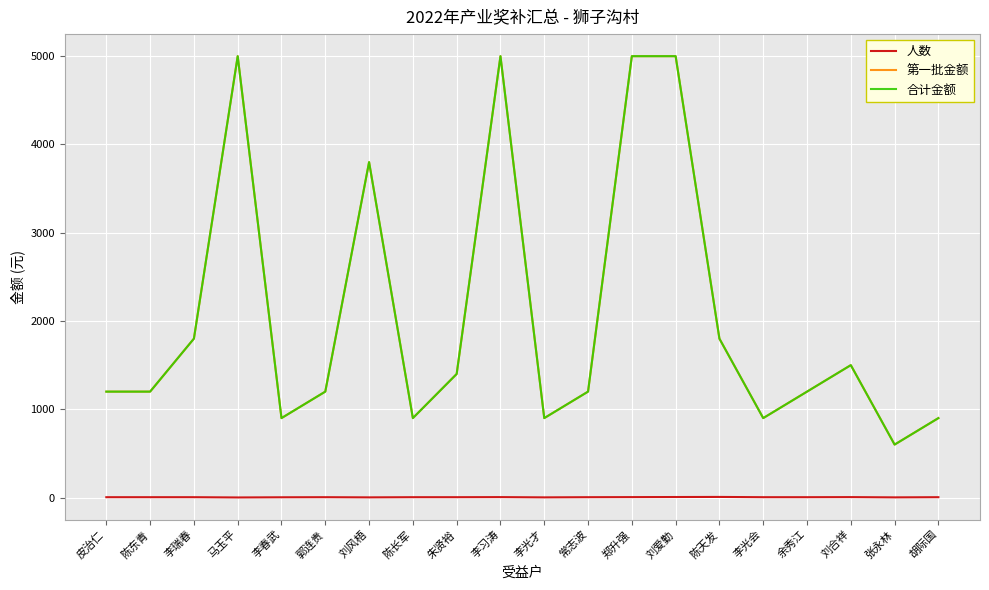

Does the chart display data point markers on the line(s)?

No